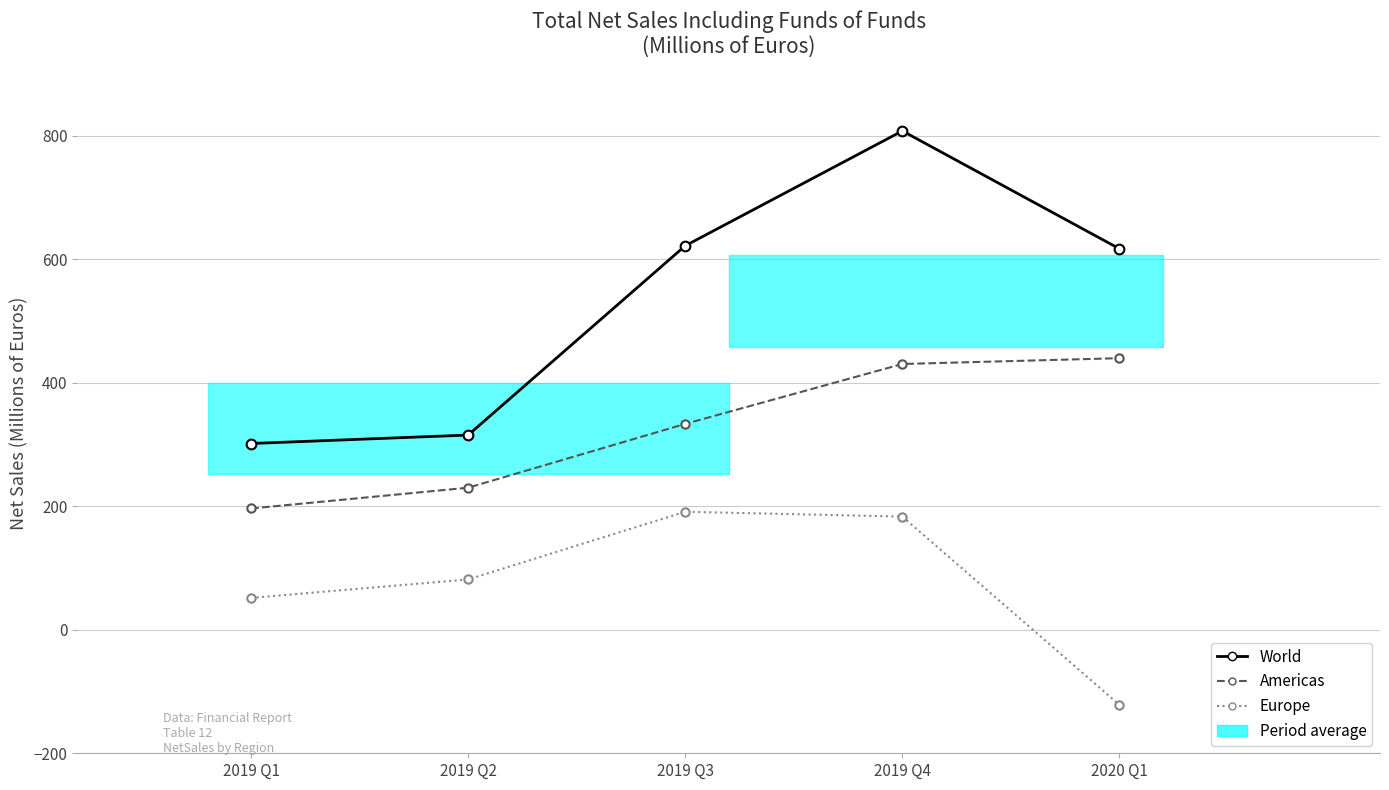

At which category is the sum across all series the highest?

2019 Q4